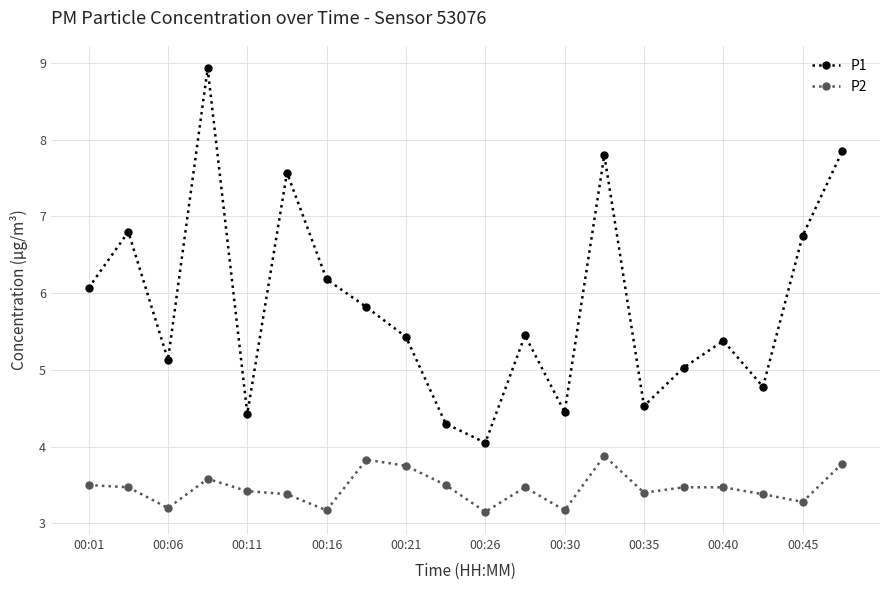

What is the value of the P1 point at the 14th from the left?

7.8